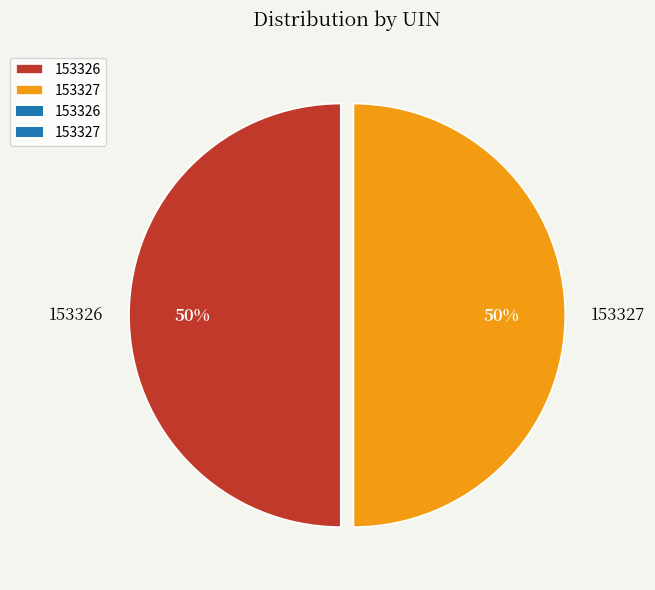

To the nearest percent, what portion does 153326 represent?

50%